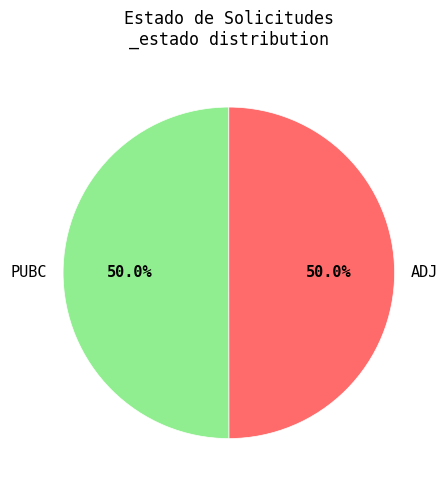

What is the ratio of the value at ADJ to the value at PUBC?

1.0